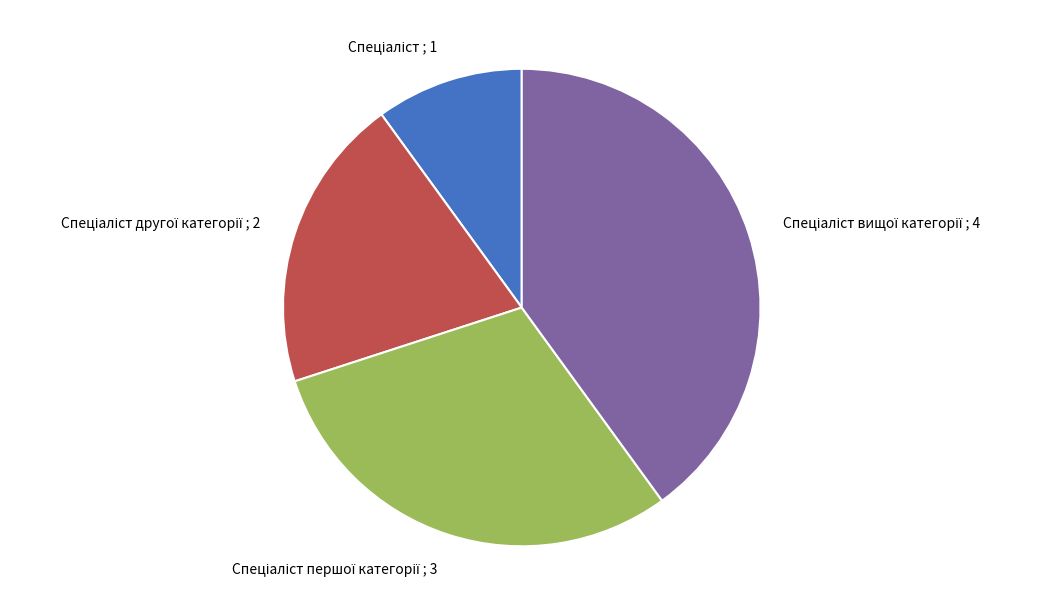

Does any single category account for the majority?

No